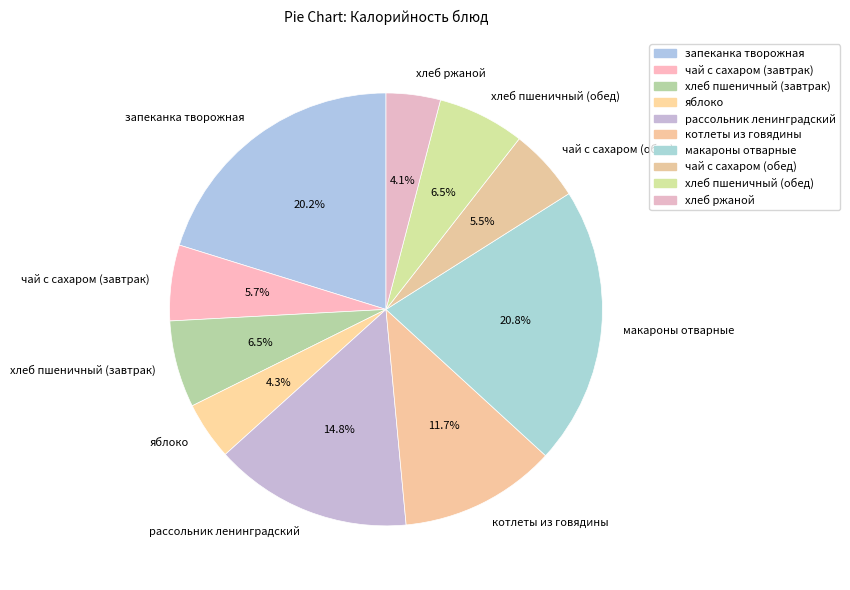

What is the ratio of the value at рассольник ленинградский to the value at хлеб пшеничный (обед)?

2.3